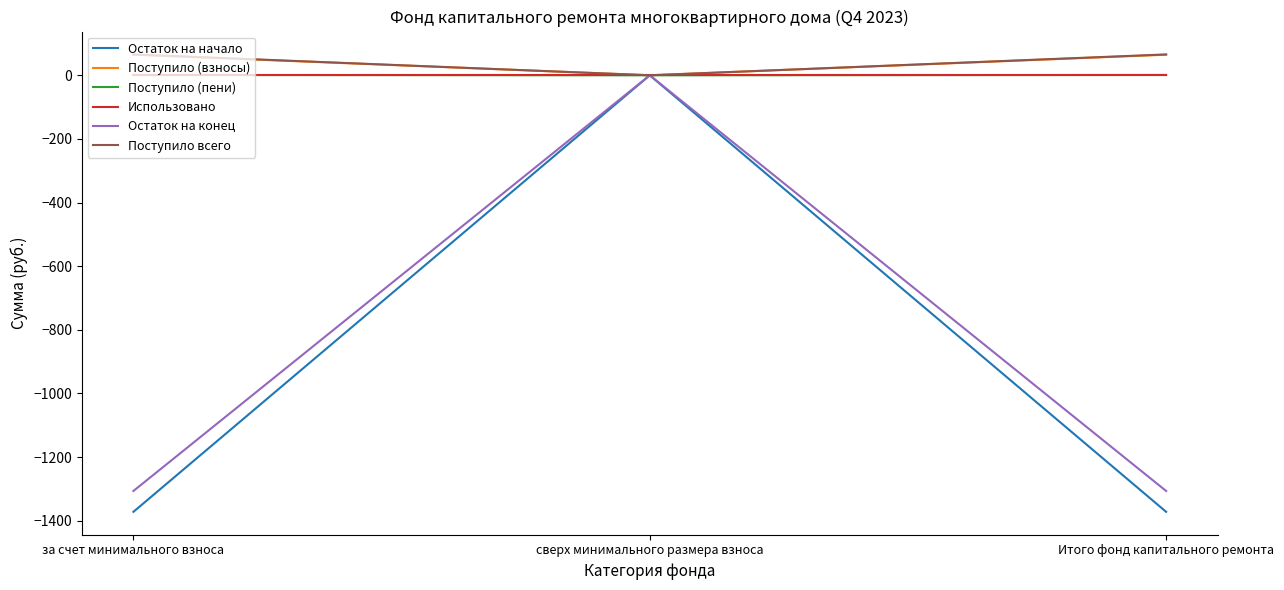

How many values in the Поступило (взносы) series are below 64?

1